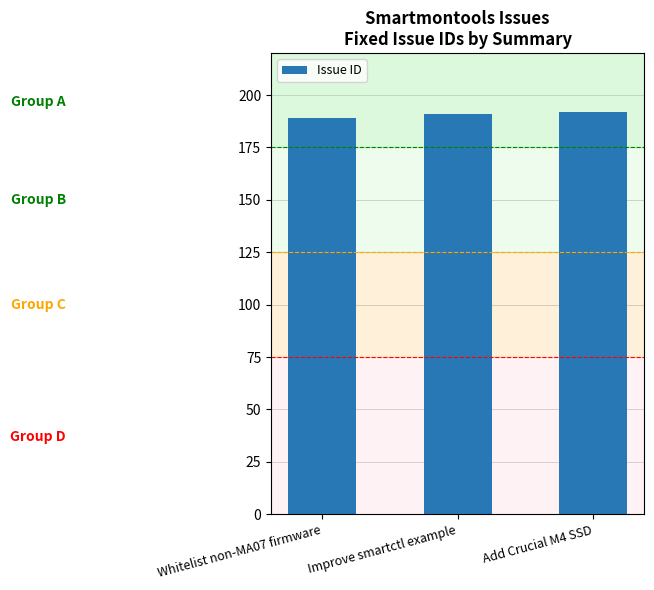

The value at Add Crucial M4 SSD is 192. True or false?

True